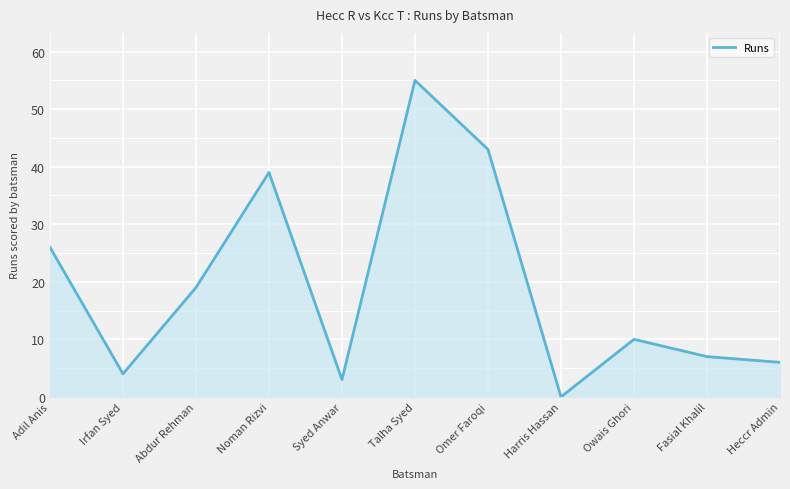

What is the change in value from Irfan Syed to Omer Faroqi?

+39